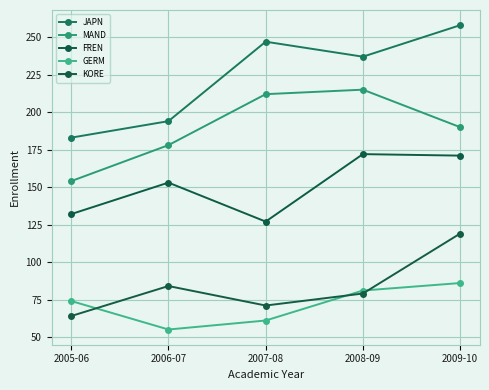

What is the label of the 4th point from the right?

2006-07